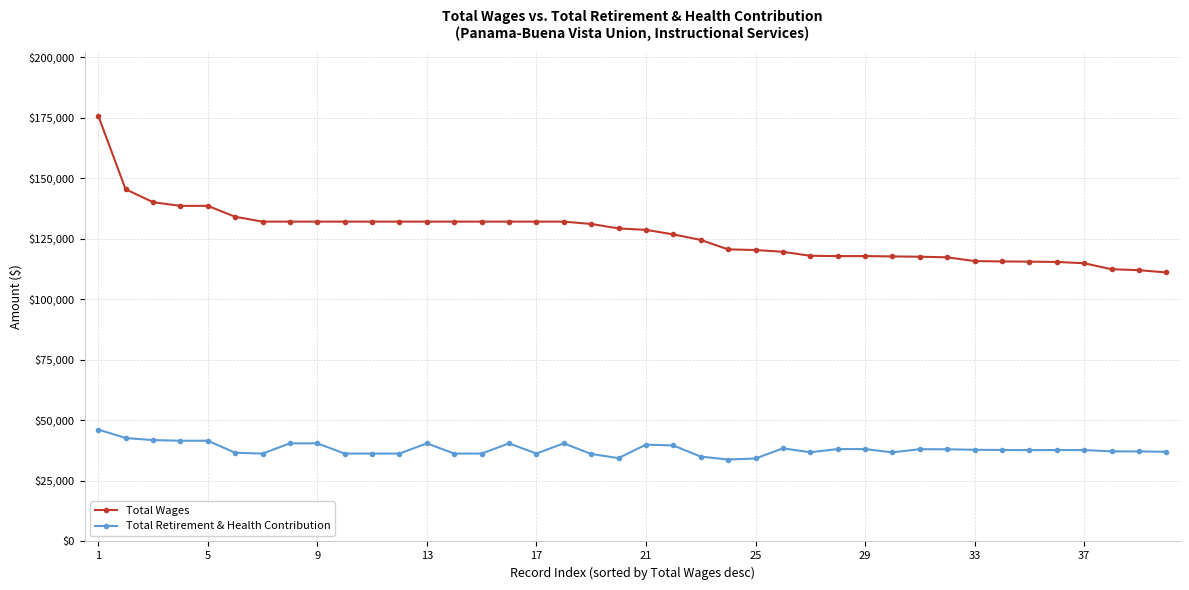

True or false: Total Retirement & Health Contribution has more than 0 points higher than both neighbors.

True